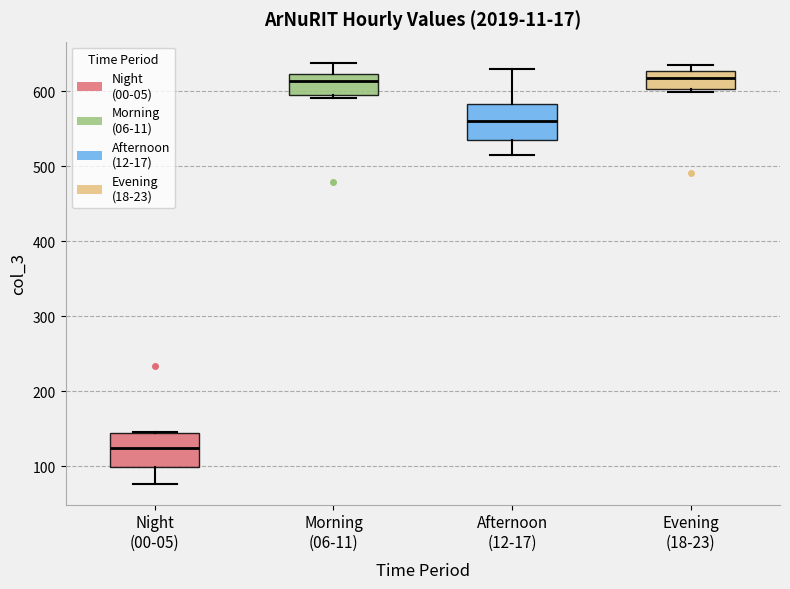

Where is the lower edge of the box for Evening (18-23) on the y-axis? The values are not printed on the chart, so give them approximately, as read against the axis.

600